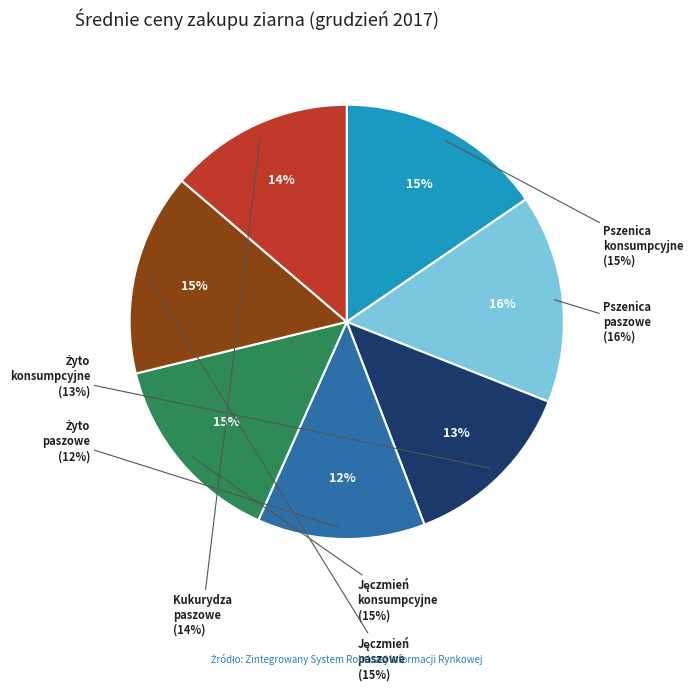

Which slice is the smallest?

Żyto
paszowe